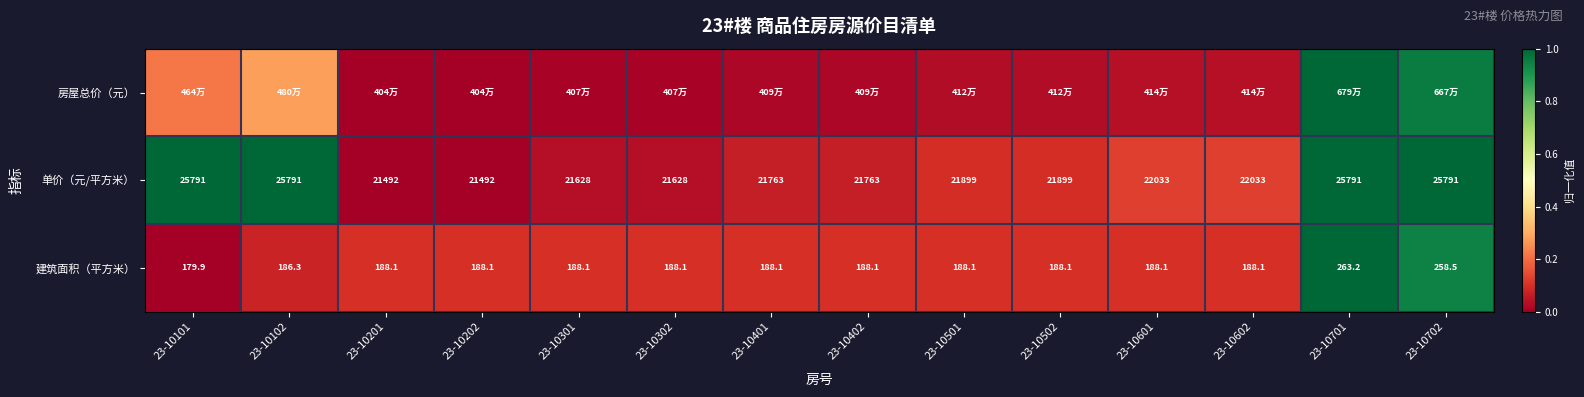

How many data points in 建筑面积（平方米） are less than 188?

2